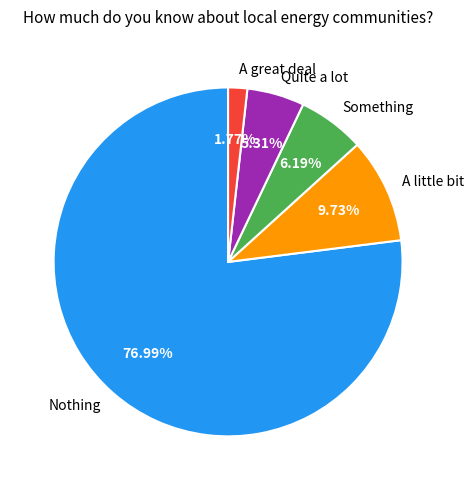

Is there any slice that represents more than half of the pie?

Yes